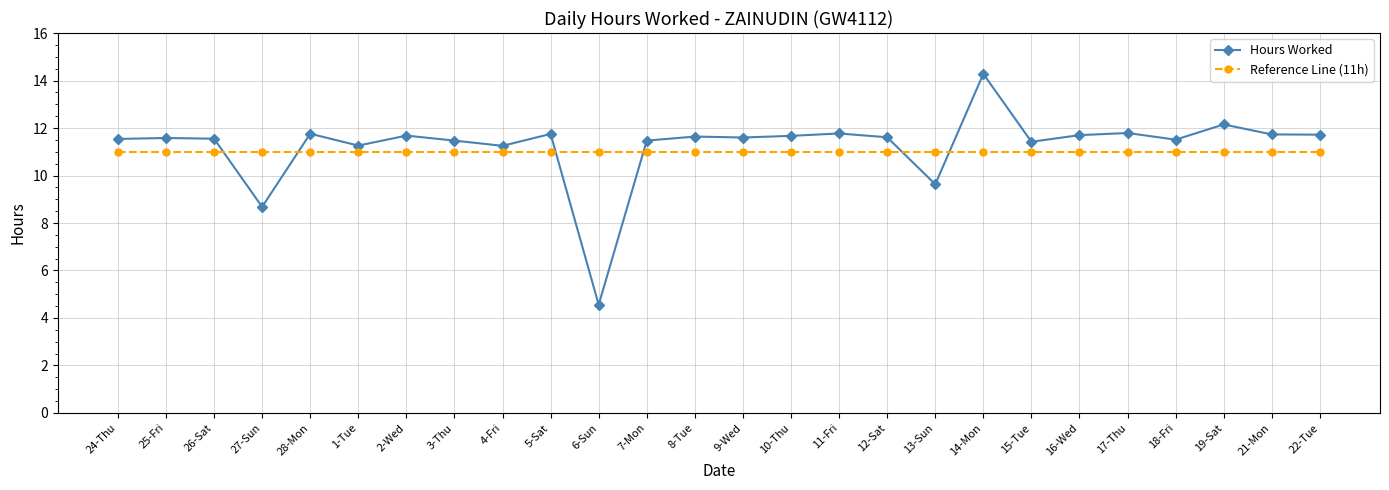

True or false: Hours Worked has more than 2 points higher than both neighbors.

True